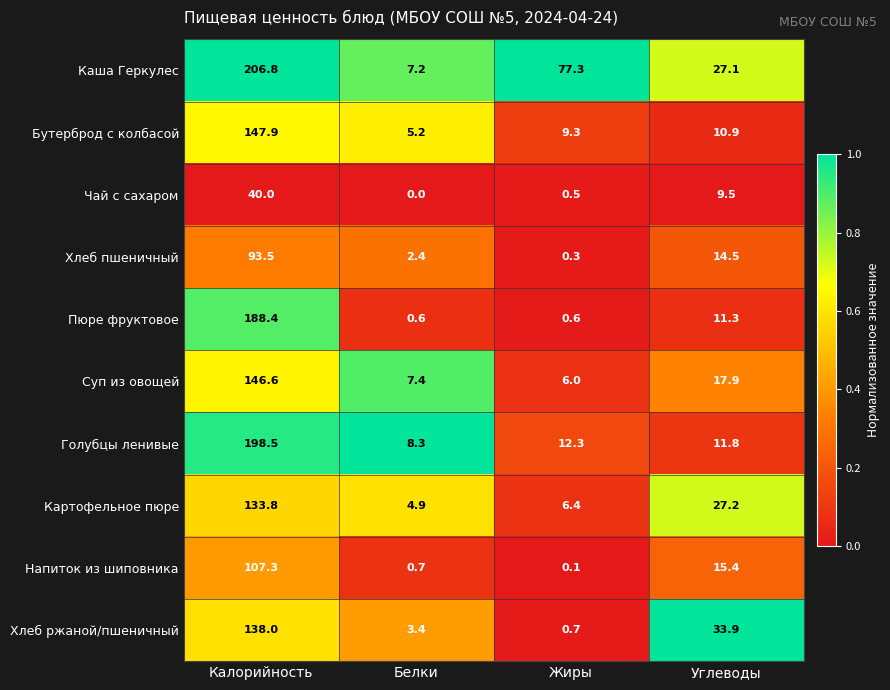

What is the average value of the Пюре фруктовое series?

50.2